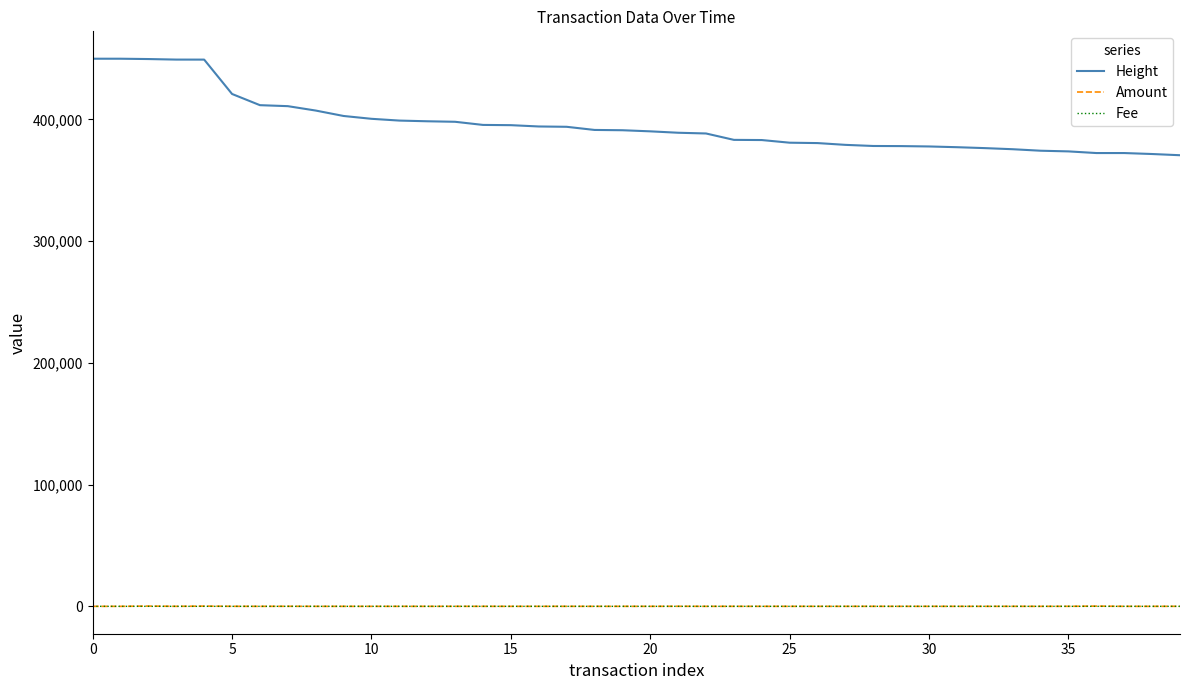

Which series has the largest total across all categories?

Height